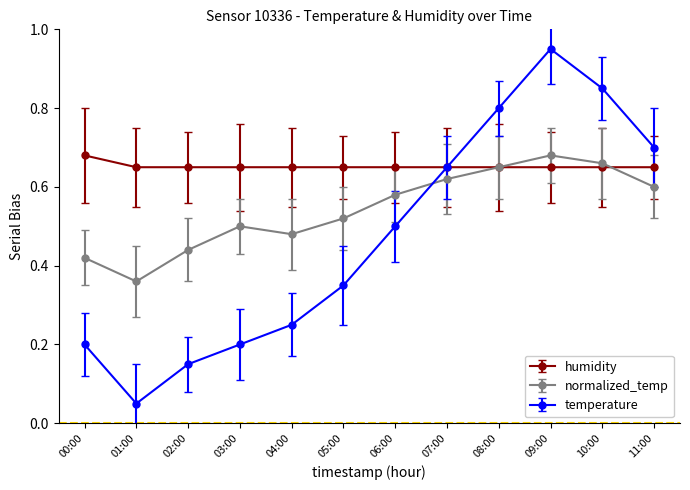

How many series are shown in this chart?

3